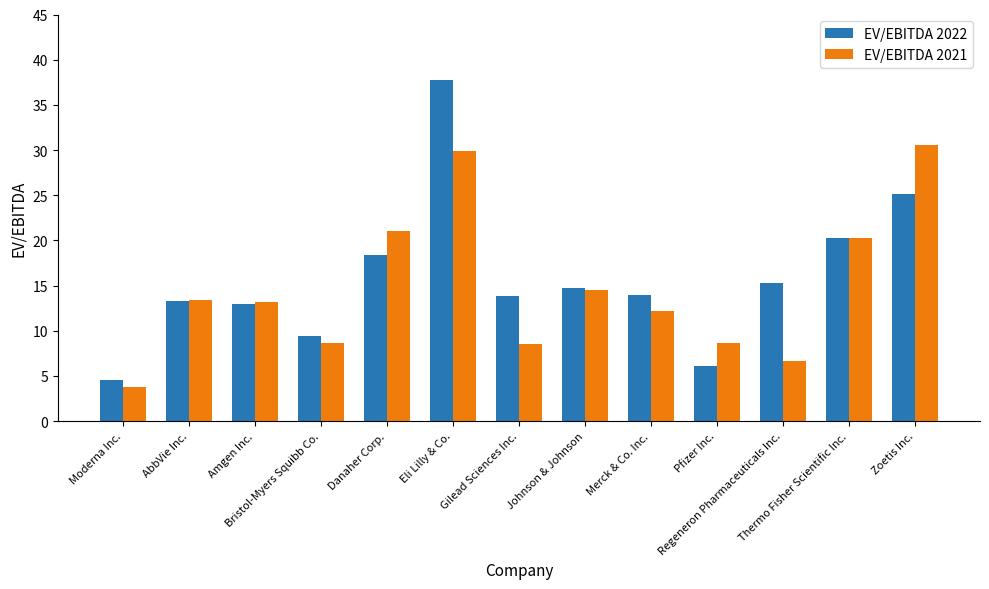

Is the value of EV/EBITDA 2021 at Pfizer Inc. greater than the value of EV/EBITDA 2022 at Zoetis Inc.?

No